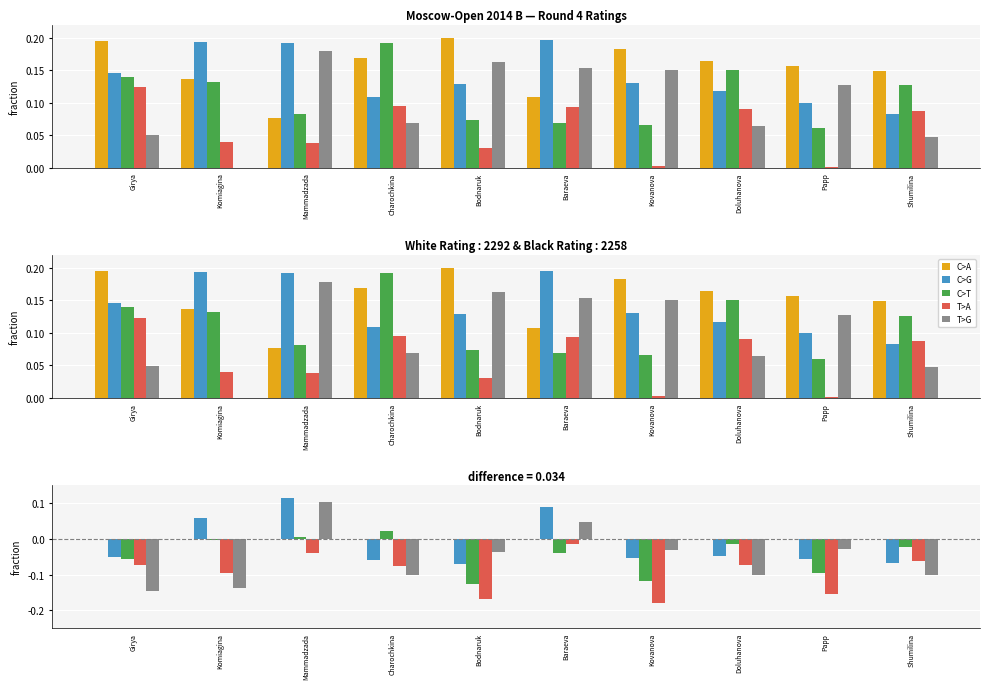

Between Girya and Kovanova, which series saw the biggest shift?

T>G